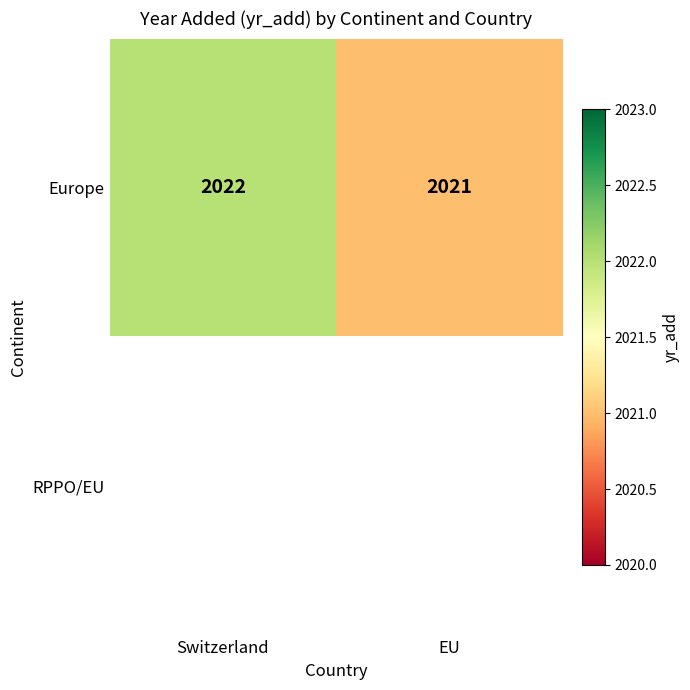

True or false: Europe has a value of 2021 at EU.

True